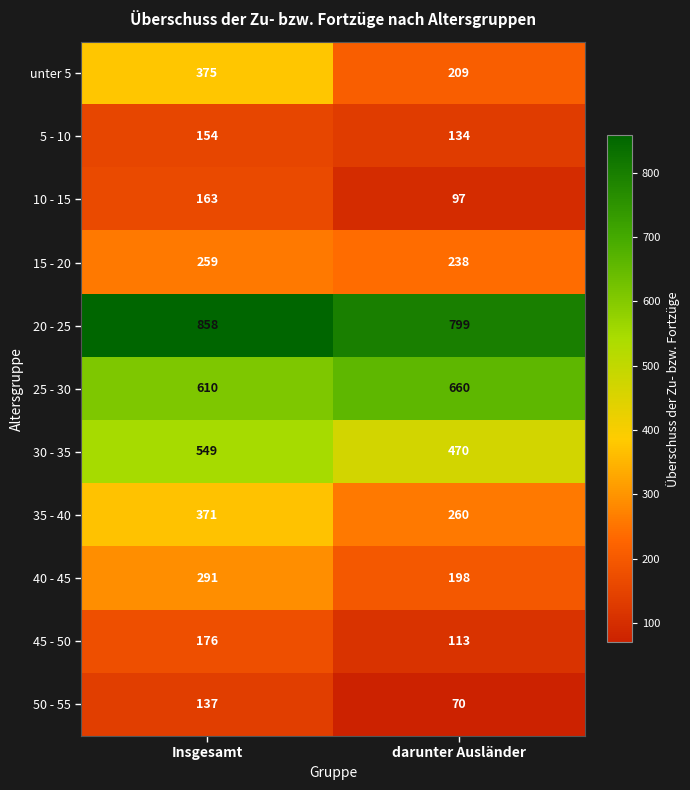

List the series in order of their peak value, lowest first.

50 - 55, 5 - 10, 10 - 15, 45 - 50, 15 - 20, 40 - 45, 35 - 40, unter 5, 30 - 35, 25 - 30, 20 - 25